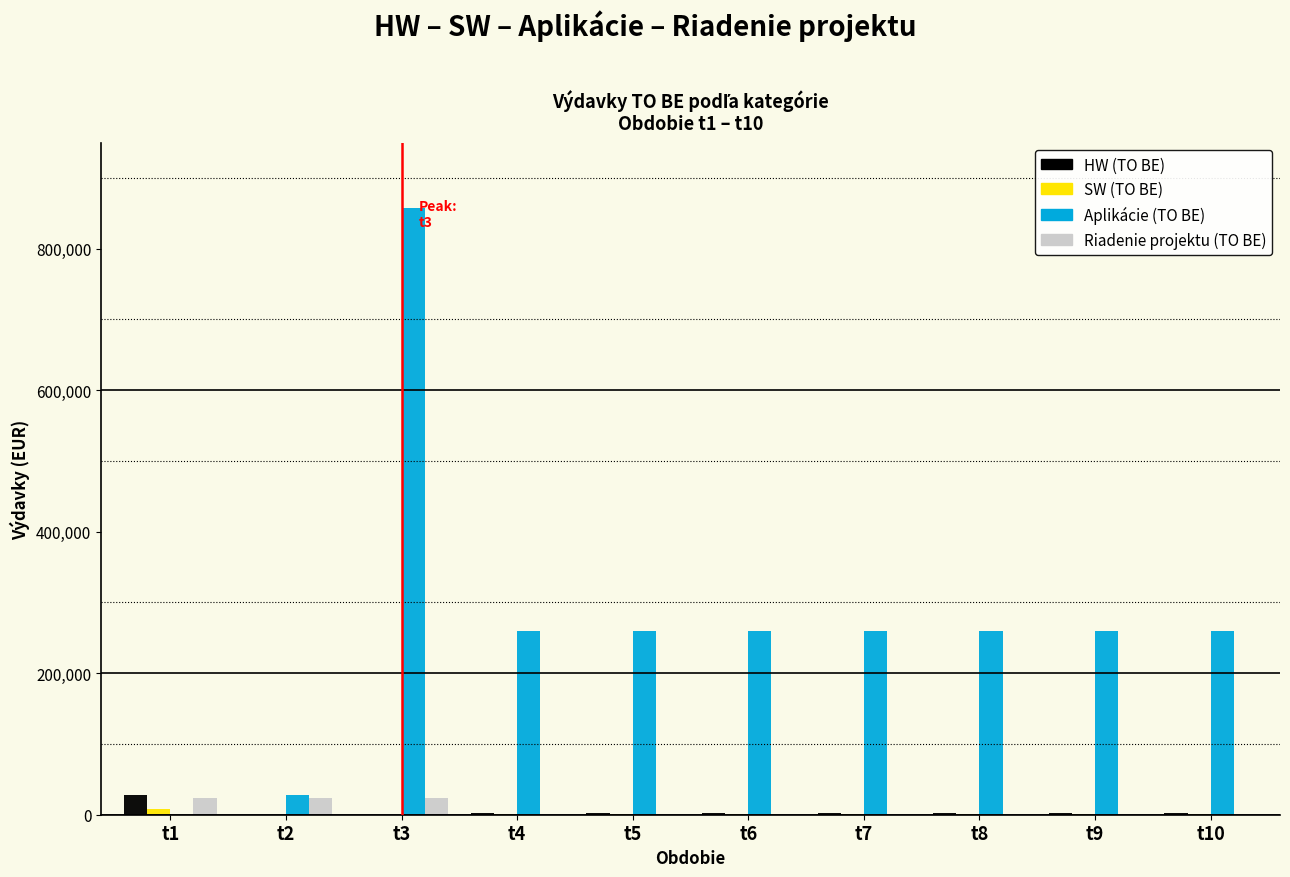

What is the sum of all Aplikácie (TO BE) values?

2701160.4